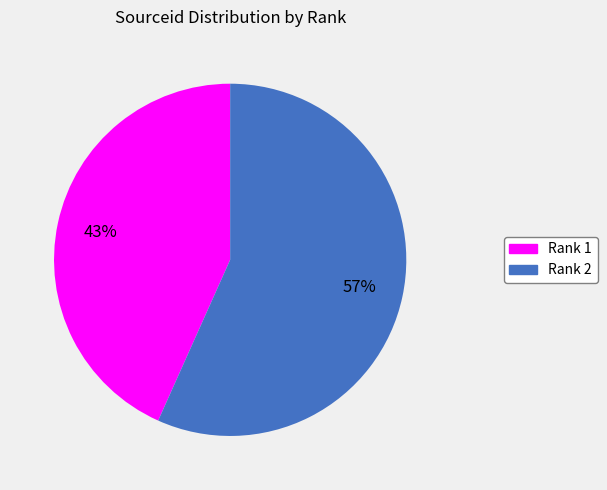

Is it true that Rank 2 is 57% of the pie?

True